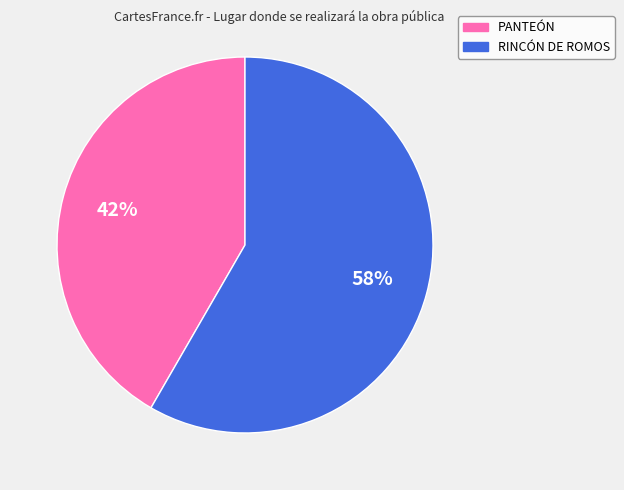

Rank the categories by value from highest to lowest.

RINCÓN DE ROMOS, PANTEÓN